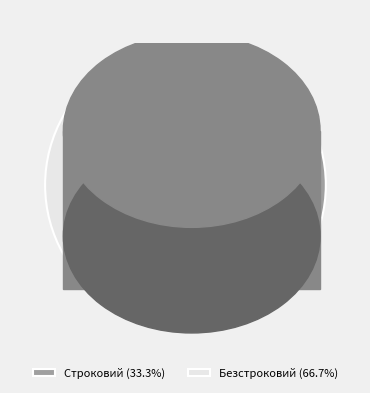

Which category has the smallest portion of the pie?

Строковий